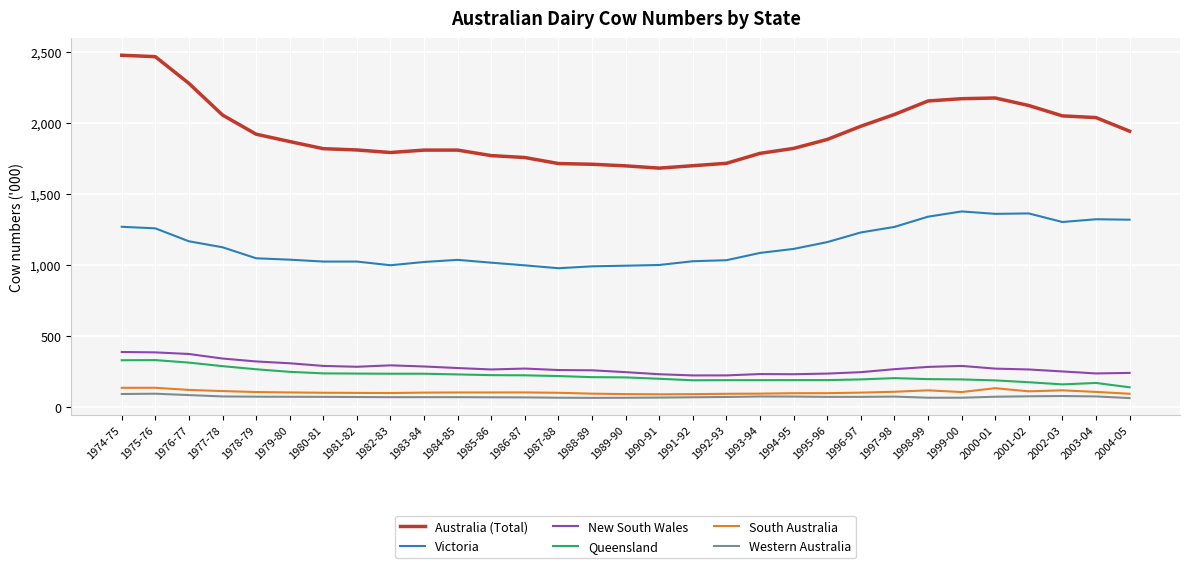

What position from the left is 1988-89?

15